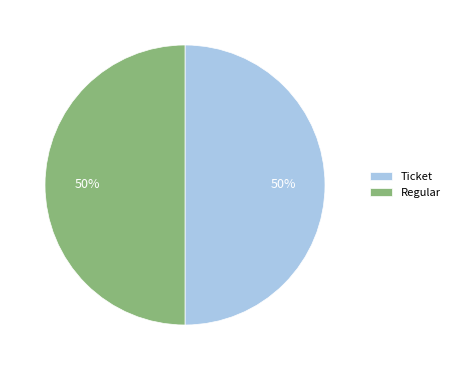

Is the sum of Ticket and Regular greater than half?

Yes